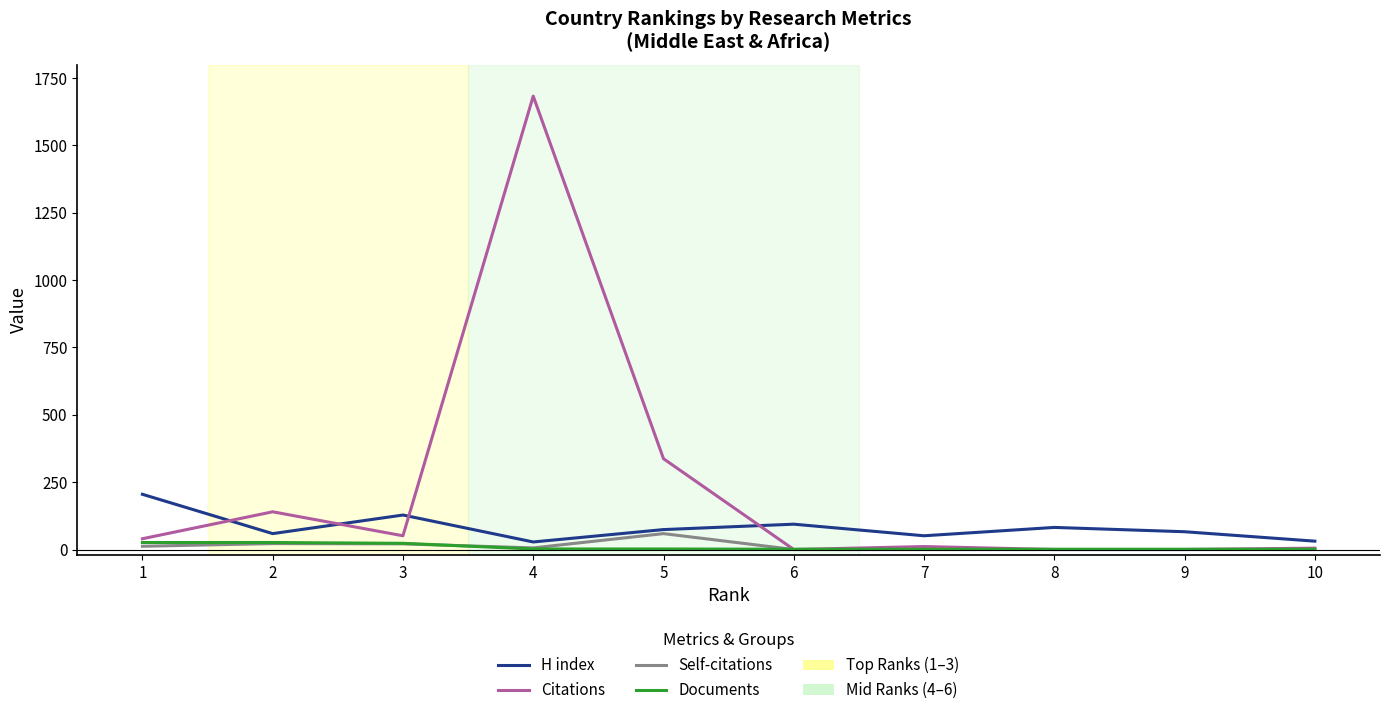

At which category does the chart reach its peak across all series?

4